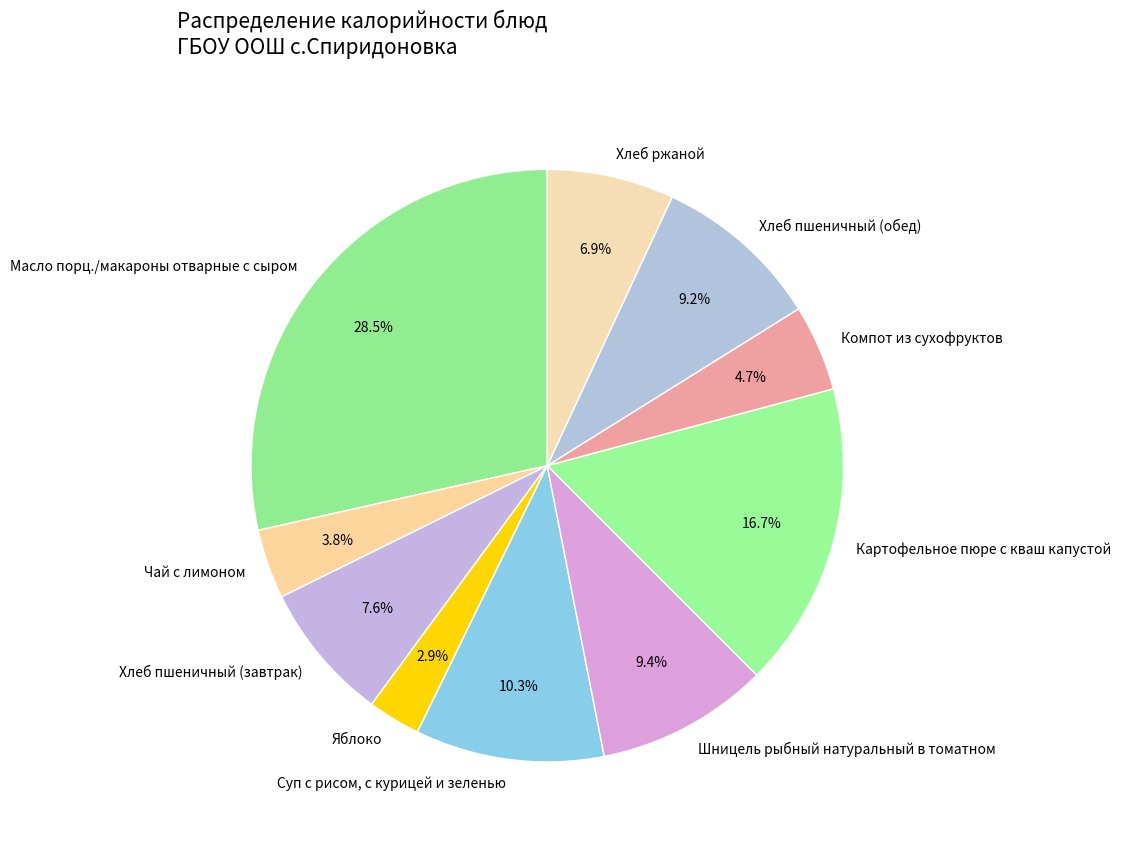

What is the total percentage of Масло порц./макароны отварные с сыром and Компот из сухофруктов?

33.2%